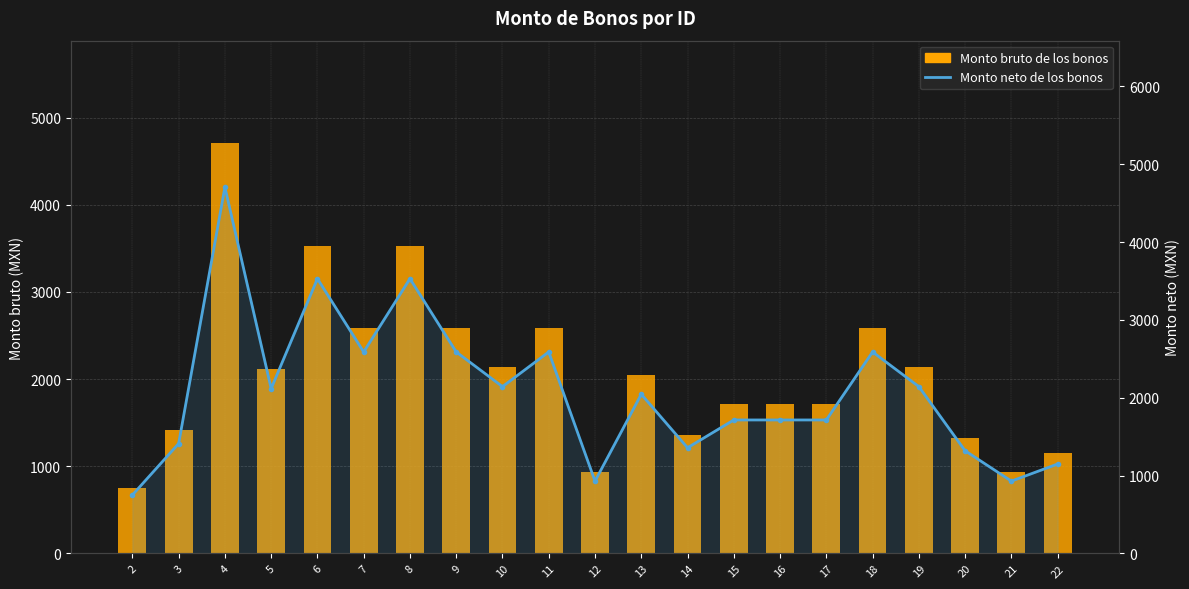

At how many categories does at least one series exceed 1206?

17